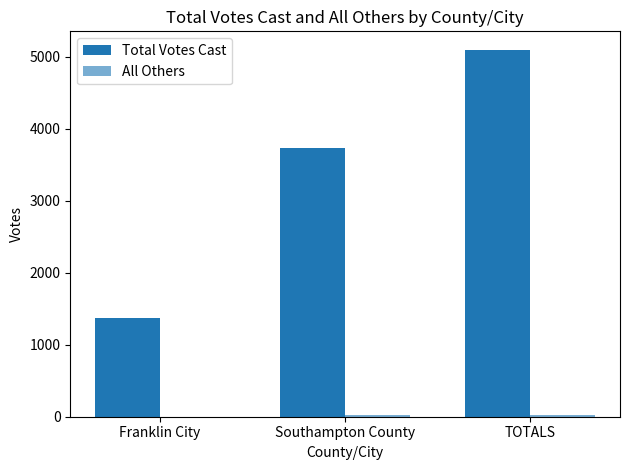

Which category has the highest value across all series?

TOTALS